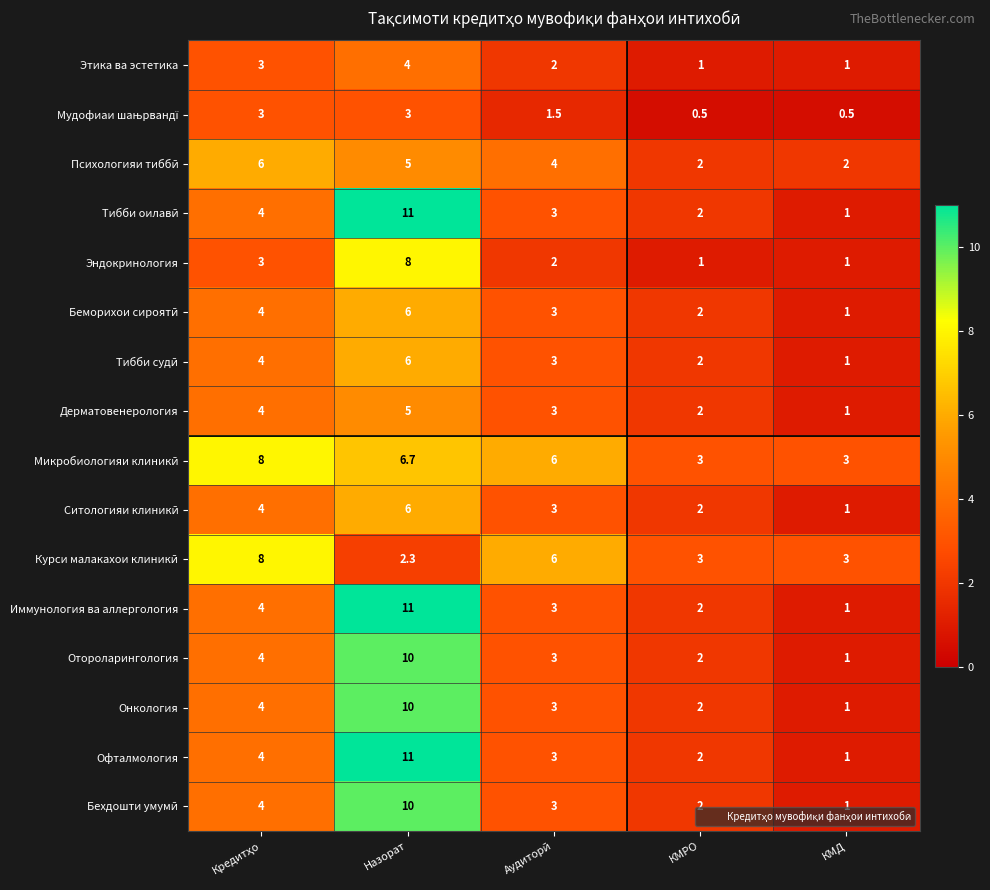

At which label does Эндокринология reach its peak?

Назорат